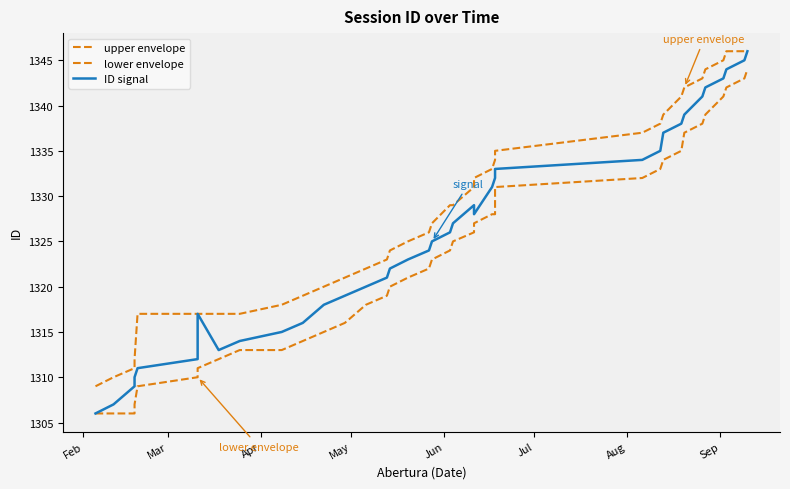

What is the difference between the second highest and minimum values in the ID signal series?

39